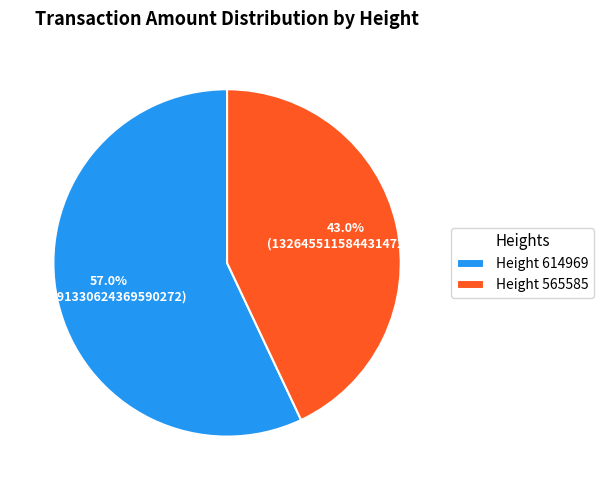

What portion of the pie excludes Height 565585?

57.0%